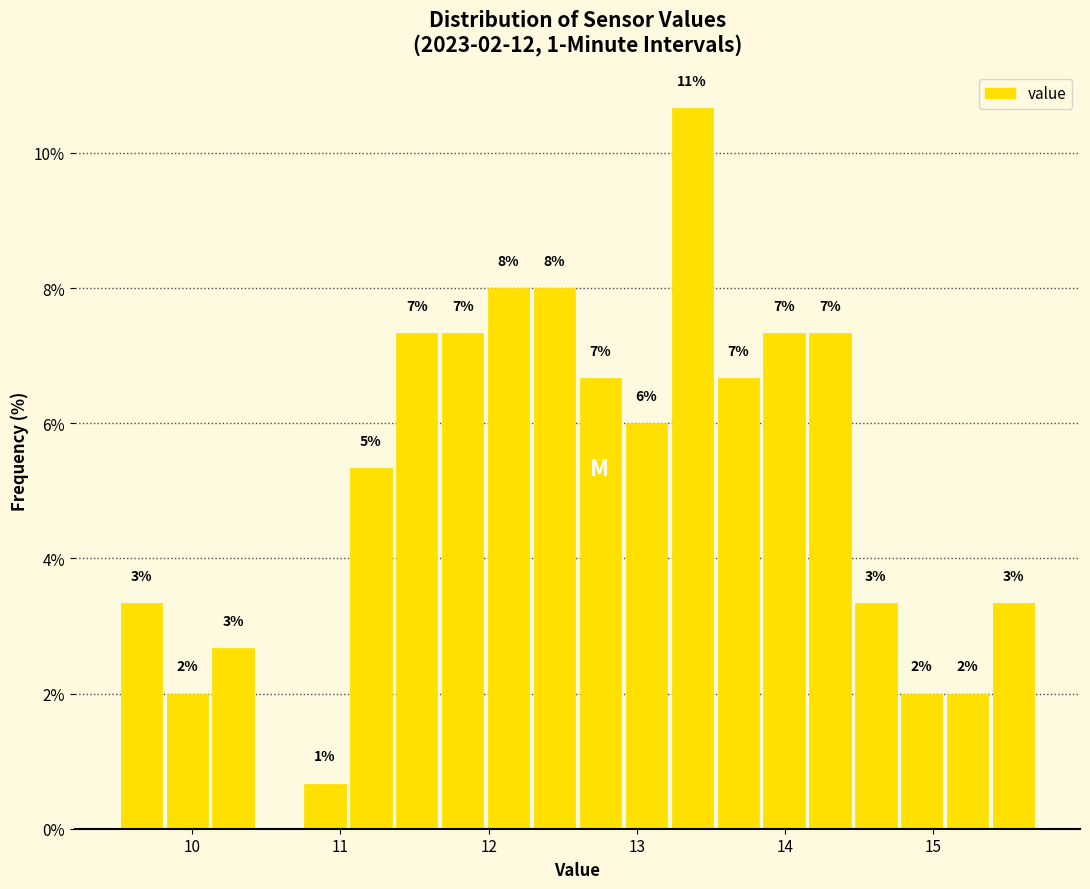

Read against the x-axis, roughly where is the centre of the tallest bar?

13.4